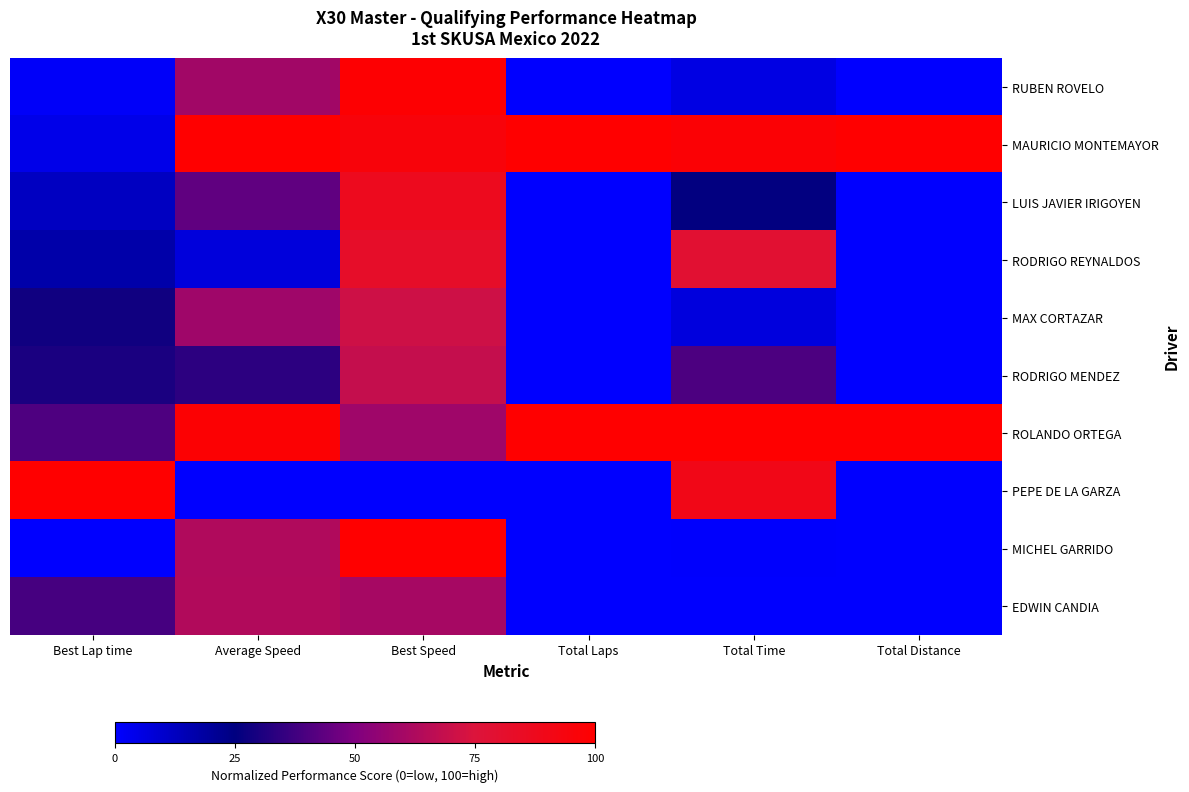

What is the greatest value displayed?

100.0